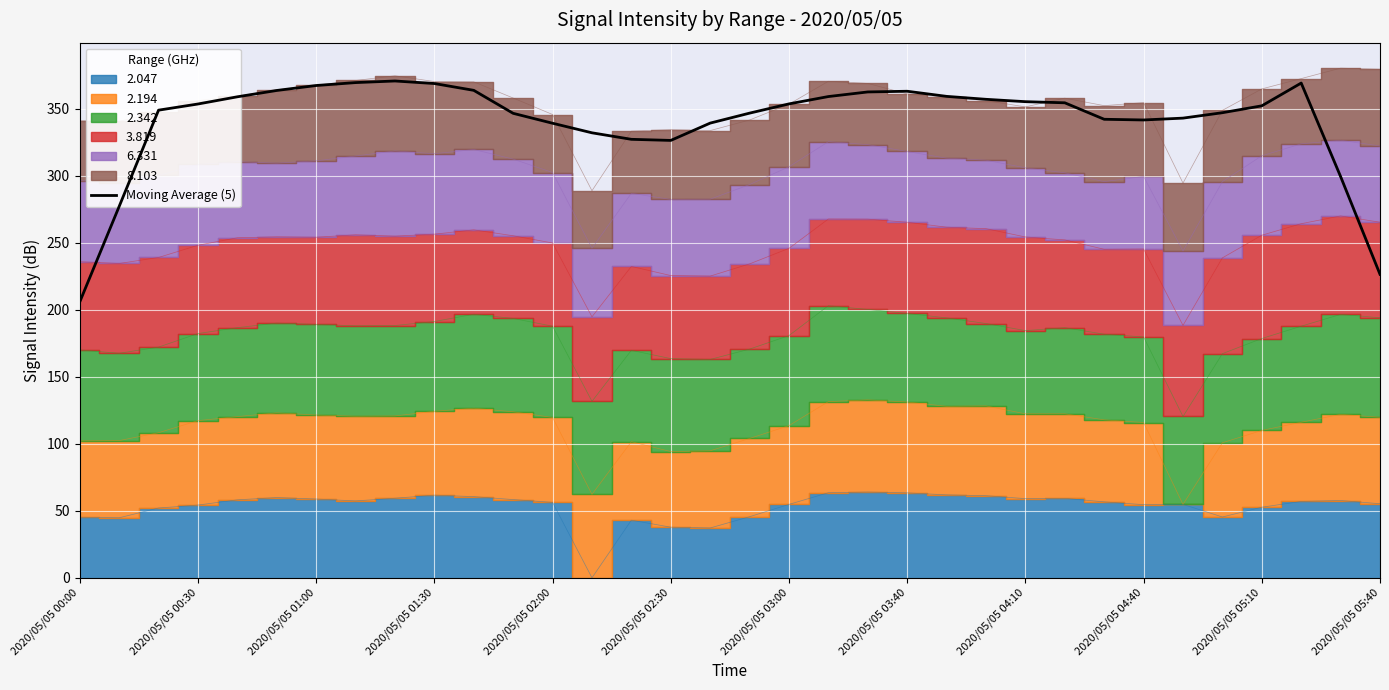

The Moving Average (5) series shows 108.9 at 2020/05/05 00:30. True or false?

False